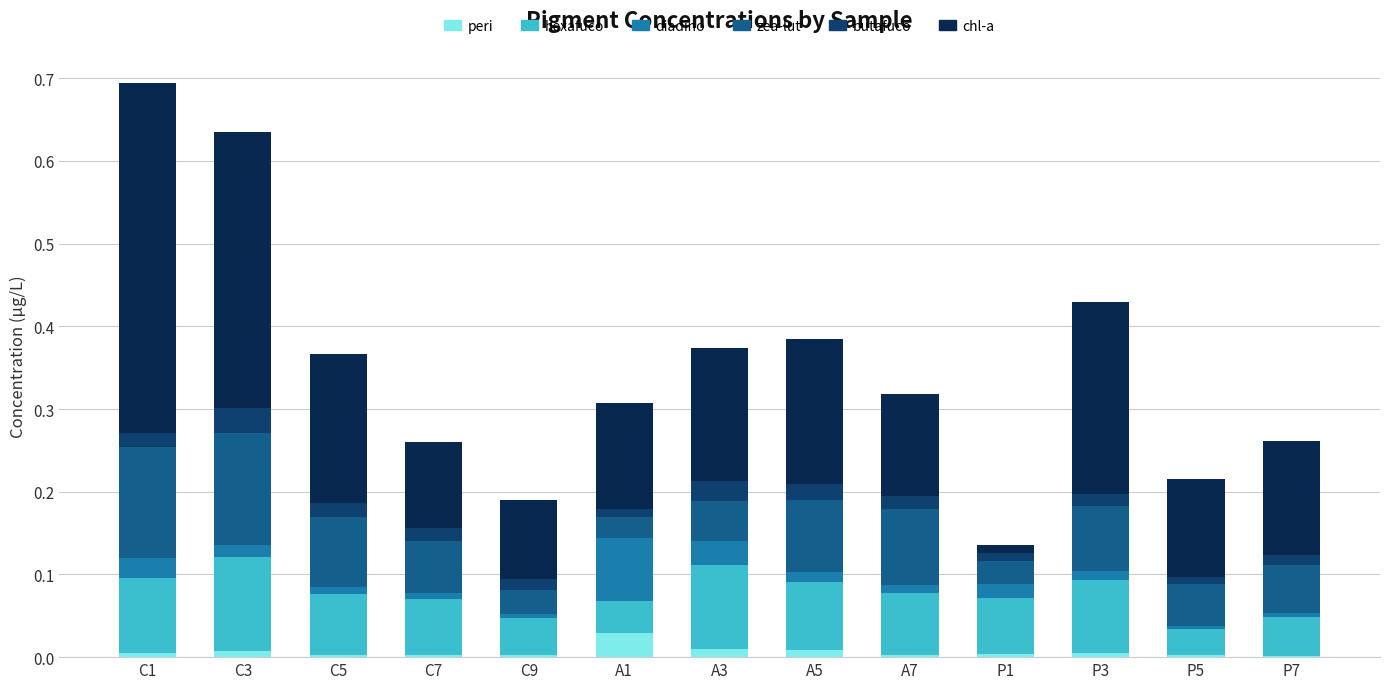

The value of peri at C7 is 0.0. True or false?

True